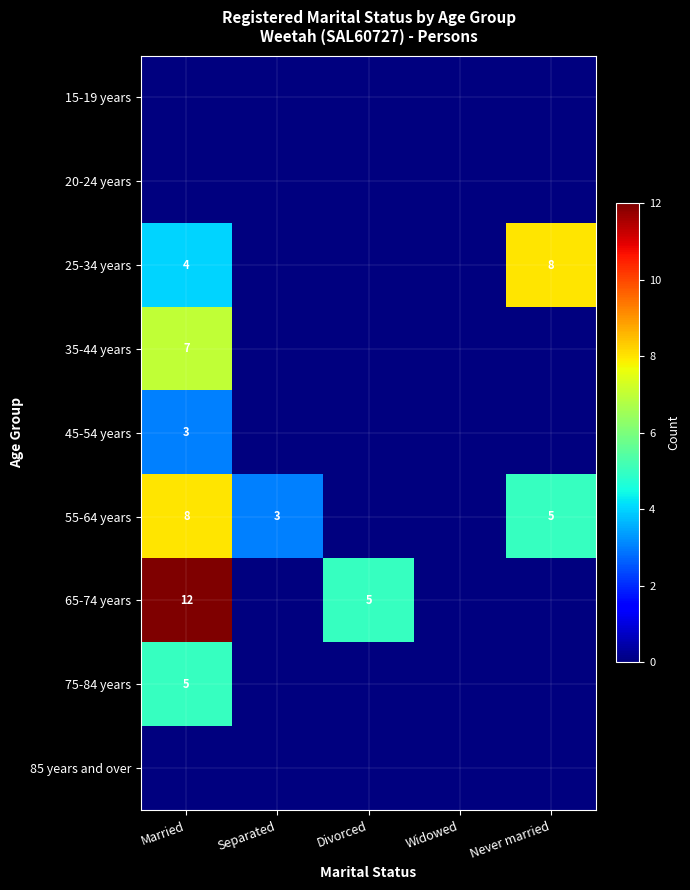

What is the difference between the 55-64 years values at Married and Divorced?

8